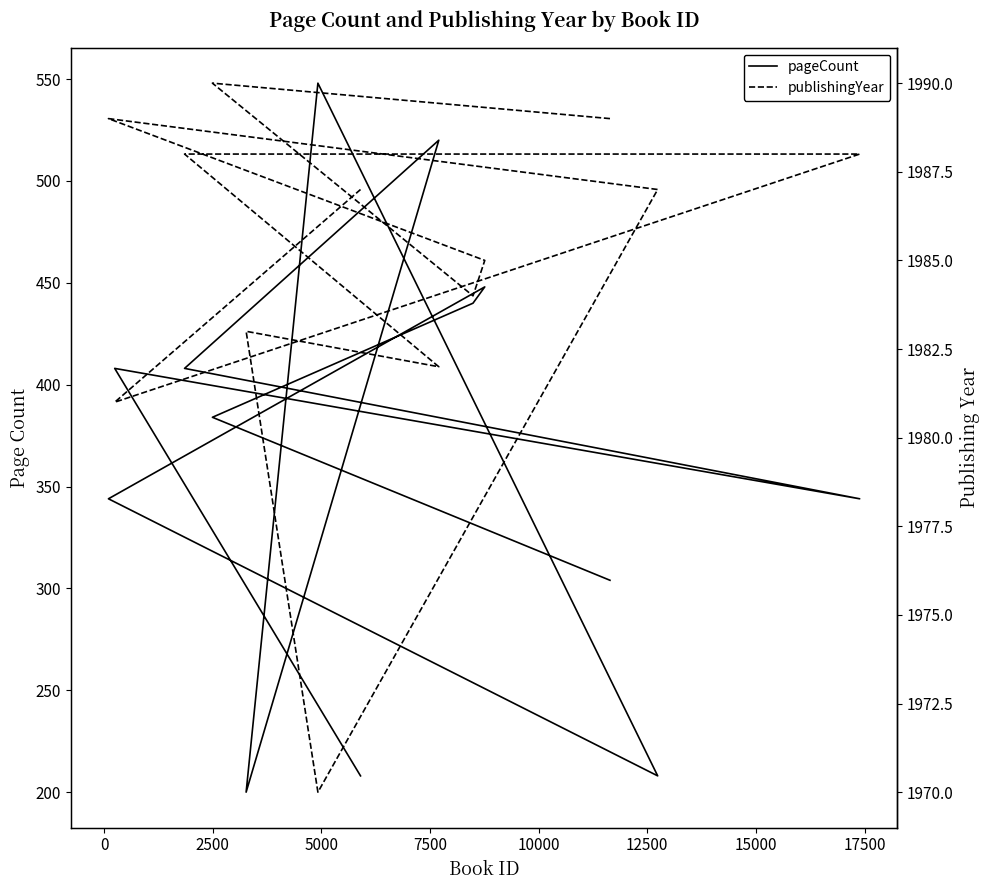

Which series changed the most between 15000 and 17500?

pageCount